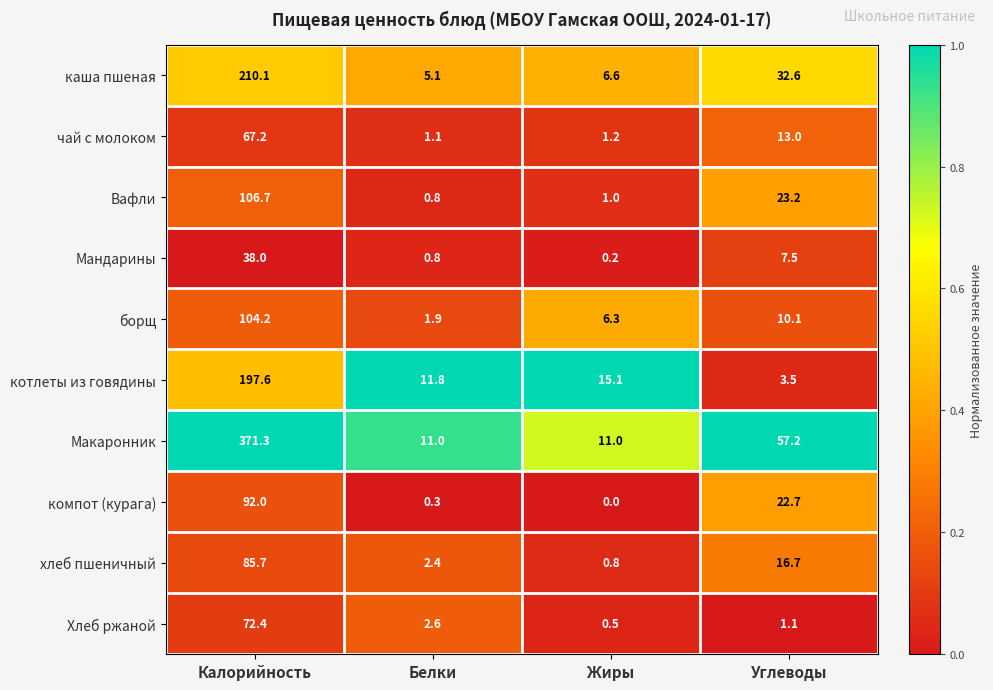

Count the number of data series in this chart.

10